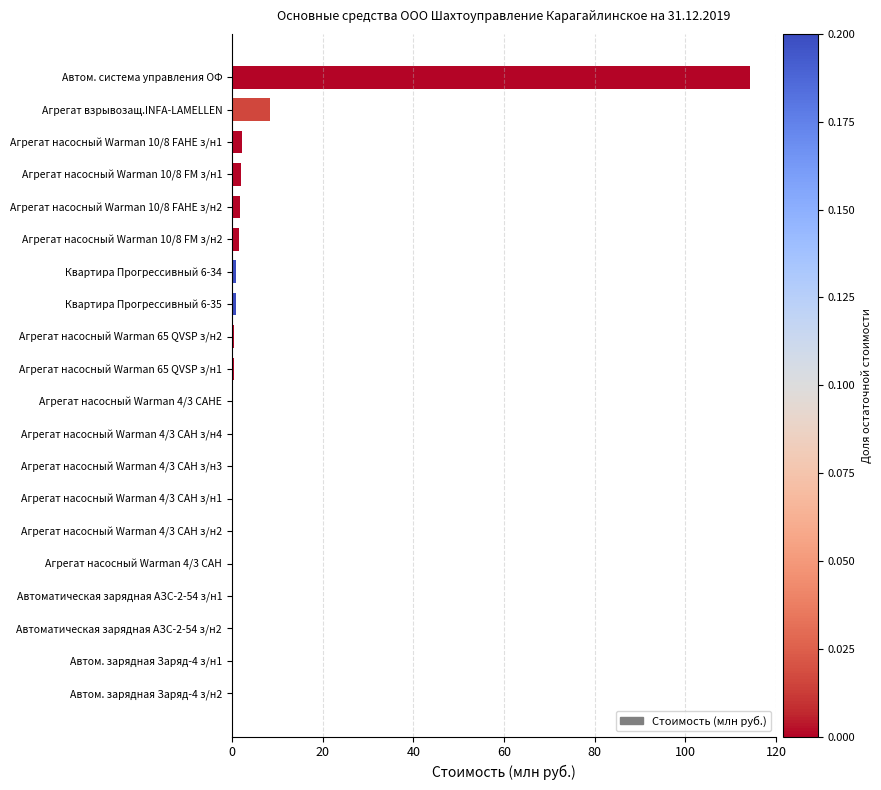

Are the bars horizontal?

Yes